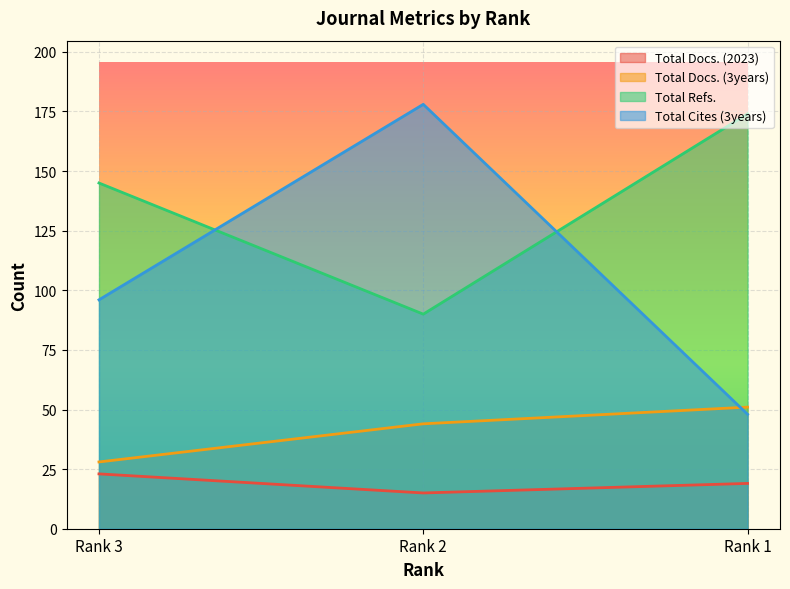

Reading left to right, transcribe all the data shown in this chart.

Total Docs. (2023): Rank 3=23	Rank 2=15	Rank 1=19
Total Docs. (3years): Rank 3=28	Rank 2=44	Rank 1=51
Total Refs.: Rank 3=145	Rank 2=90	Rank 1=174
Total Cites (3years): Rank 3=96	Rank 2=178	Rank 1=48